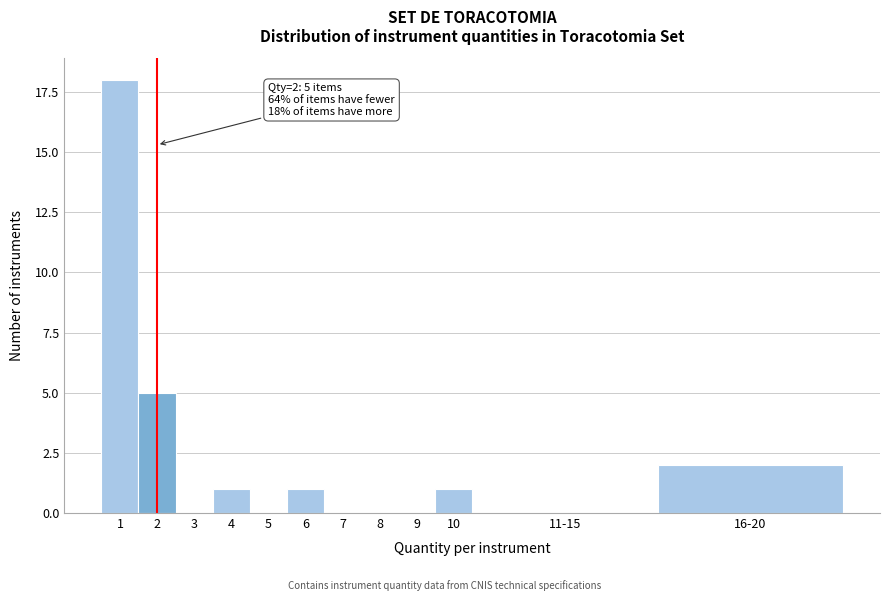

Reading left to right, extract all data points from this chart.

1=18	2=5	3=0	4=1	5=0	6=1	7=0	8=0	9=0	10=1	11-15=0	16-20=2